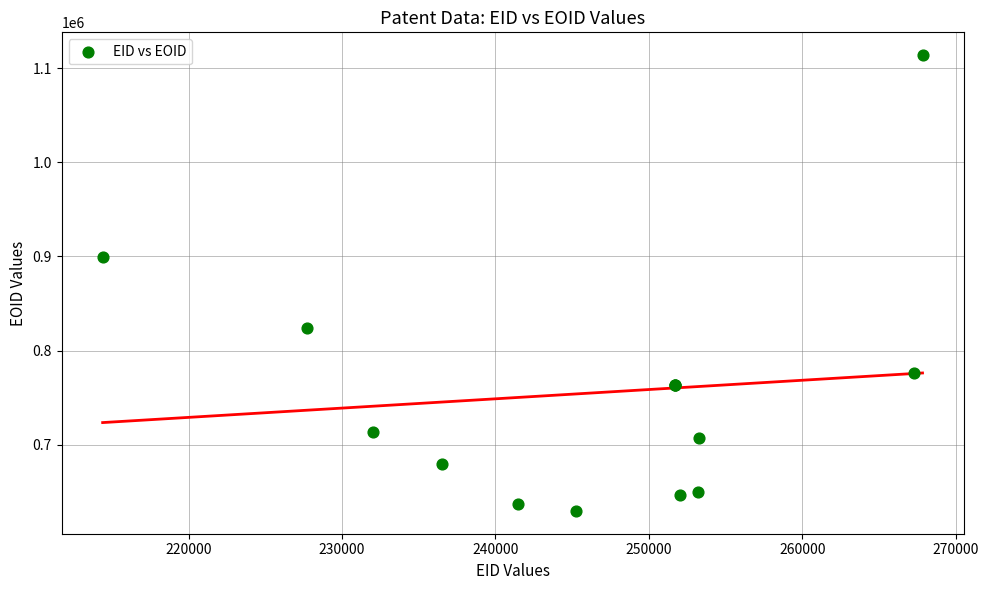

What Y value in the scatter plot is closest to 871762?

899425